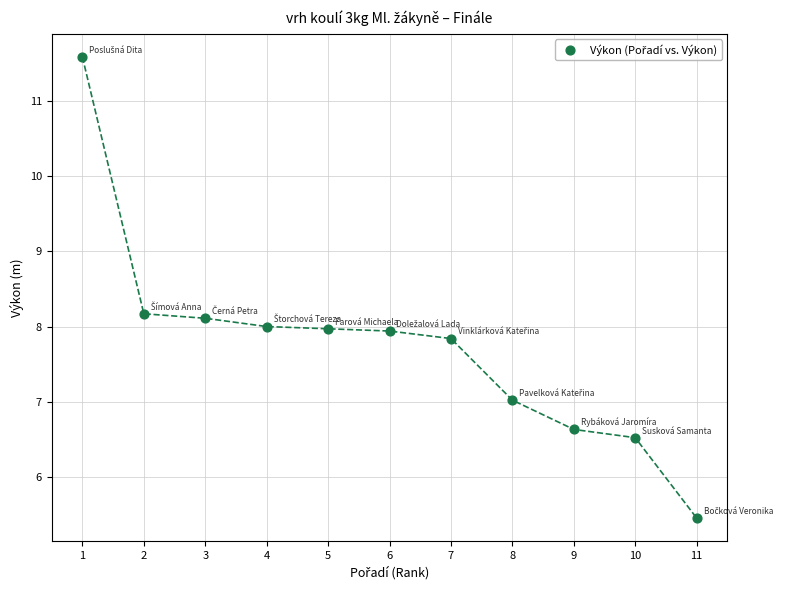

What is the average Y value?

7.7